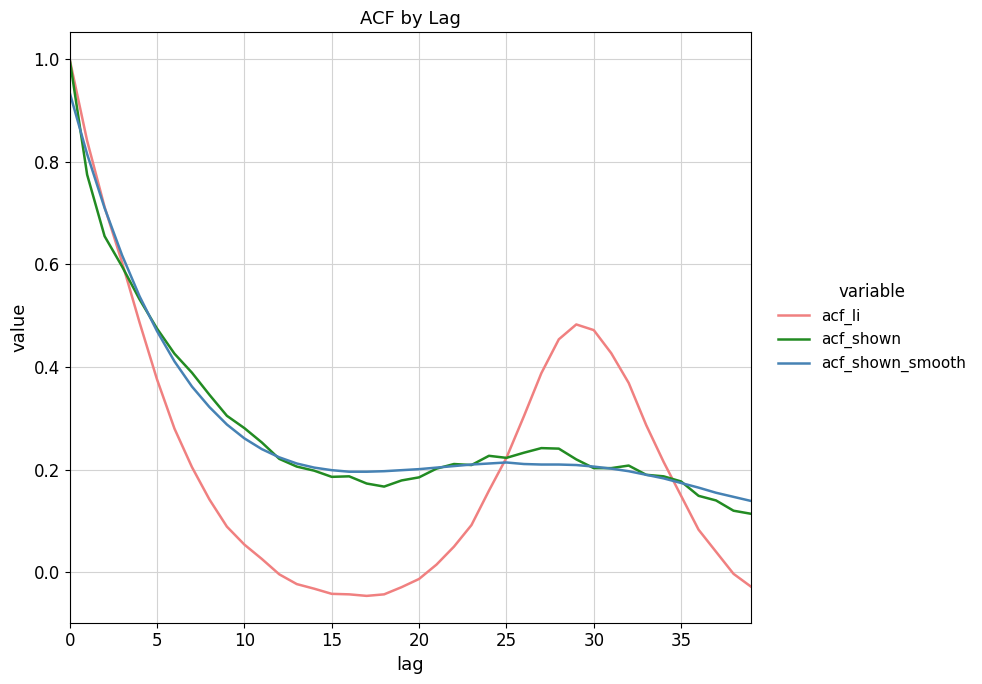

Which series has the largest range (max minus min)?

acf_li